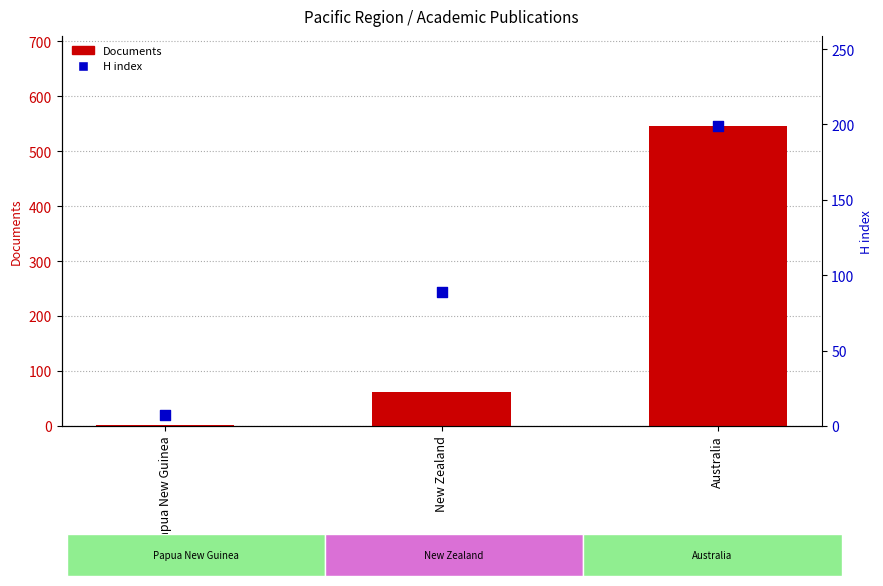

Which series has the largest Y range (max minus min)?

Documents